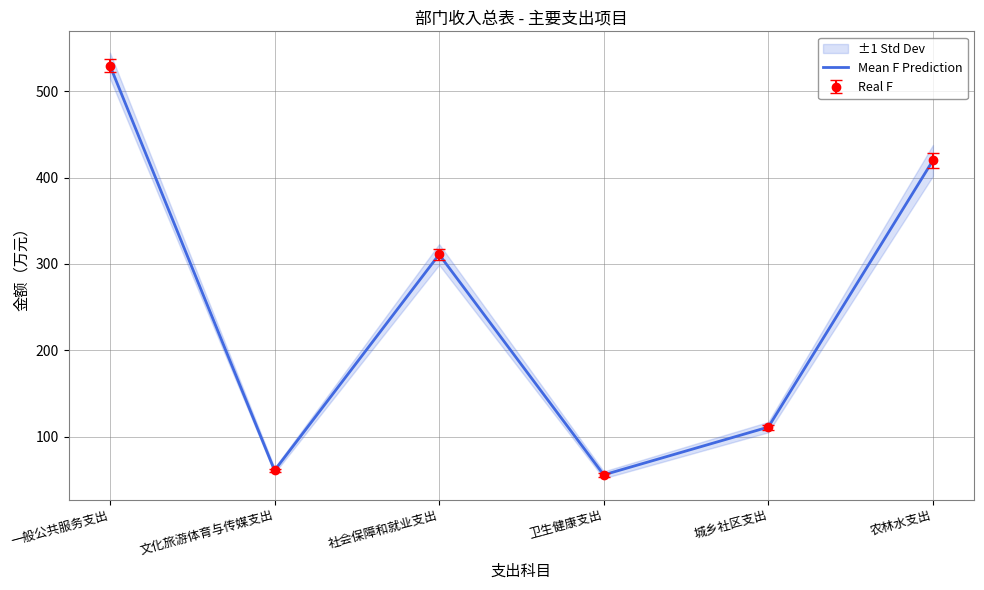

How many values exceed 310?

3